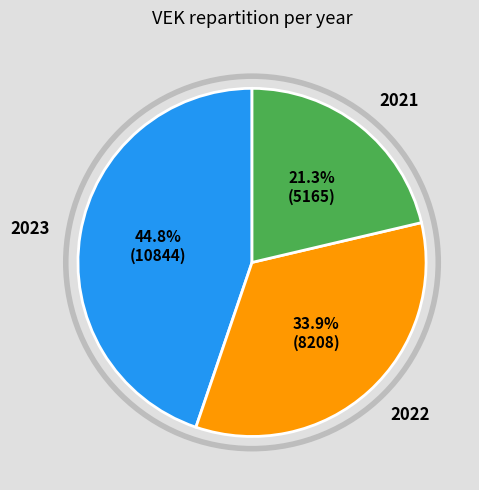

Is there a majority slice in this chart?

No